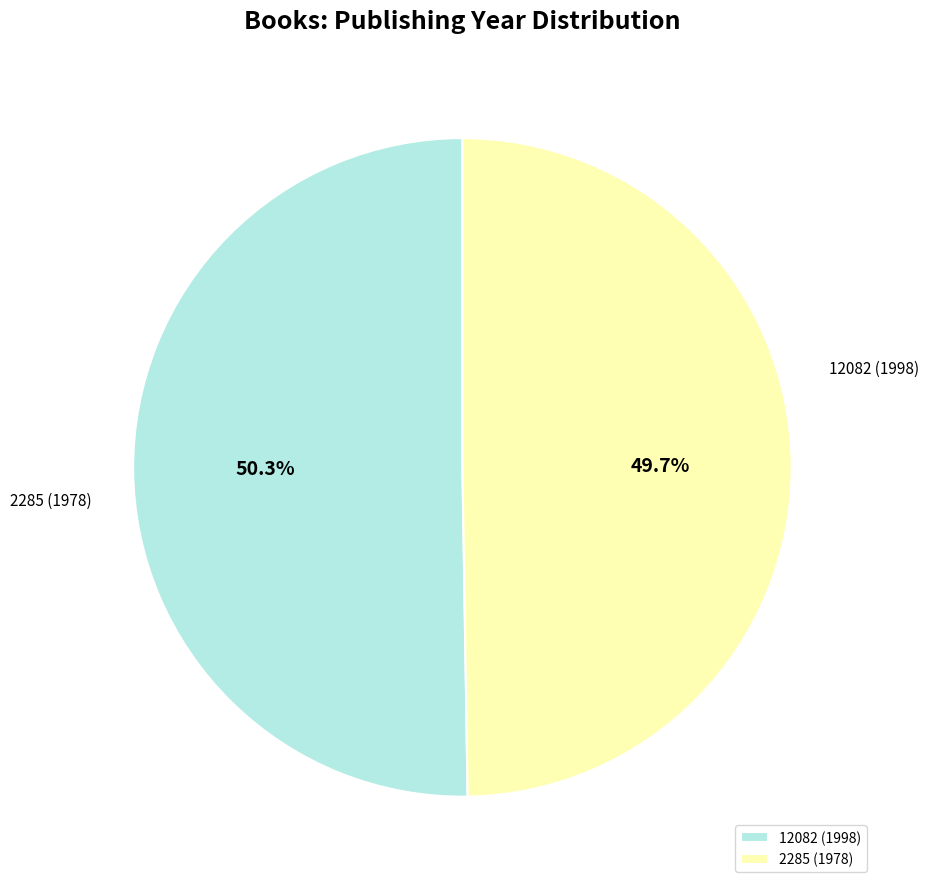

True or false: 2285 accounts for 35% of the total.

False